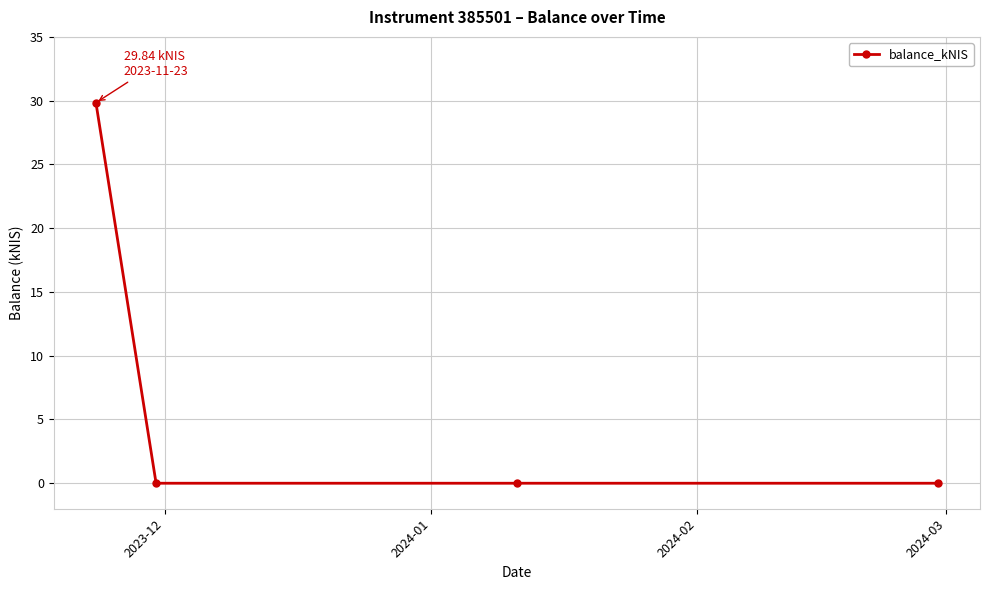

True or false: the data has more than 1 interior local peaks.

False